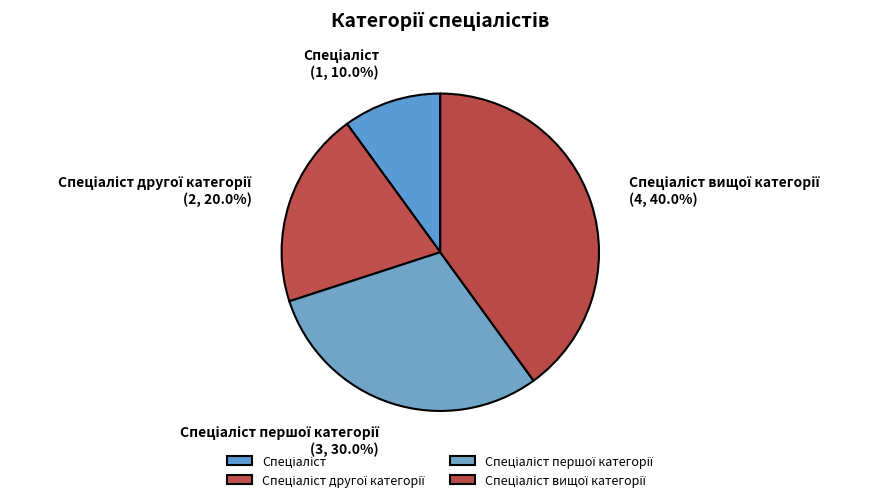

Is there any slice that represents more than half of the pie?

No